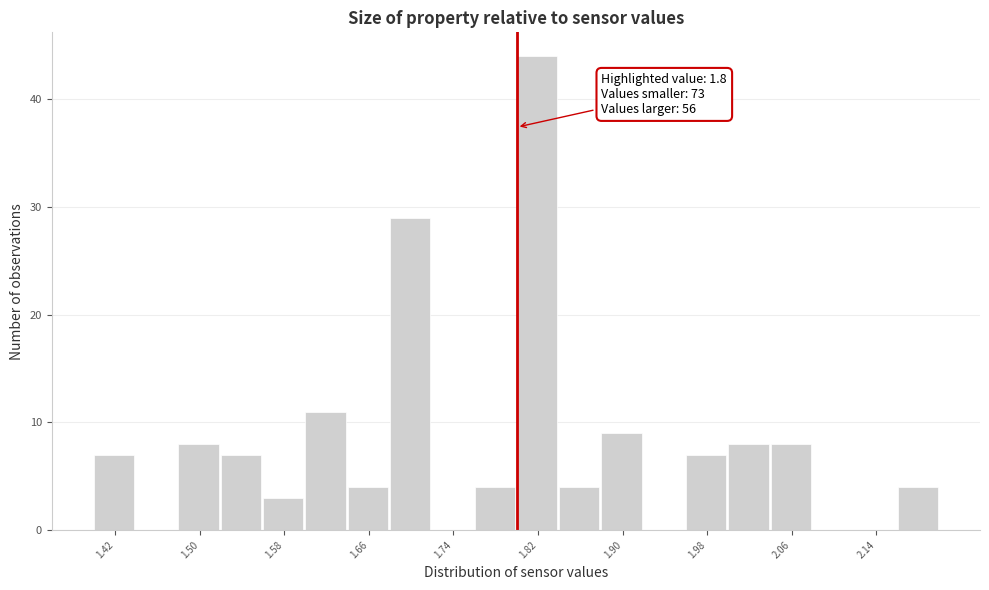

Which range on the x-axis has the tallest bar?

1.80 to 1.84